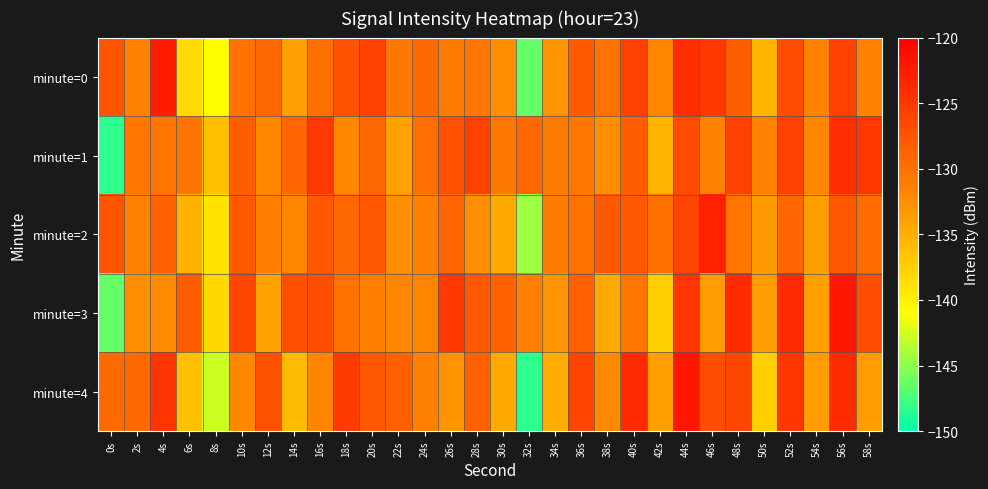

Rank the series at 58s from highest to lowest value.

minute=1, minute=3, minute=2, minute=0, minute=4